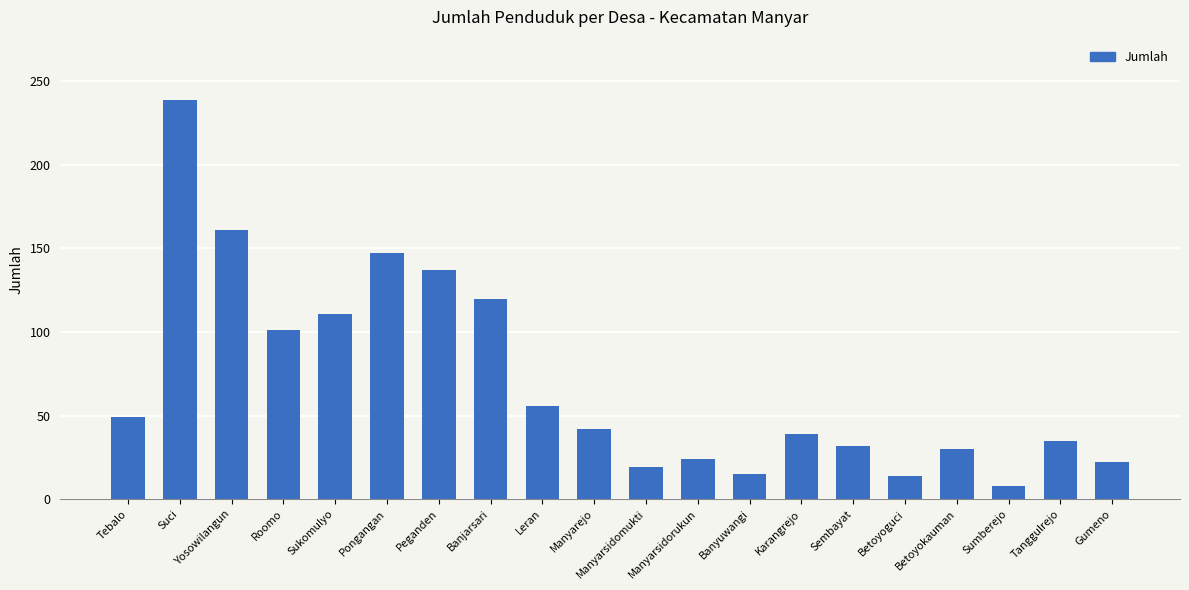

What position from the right is Manyarejo?

11